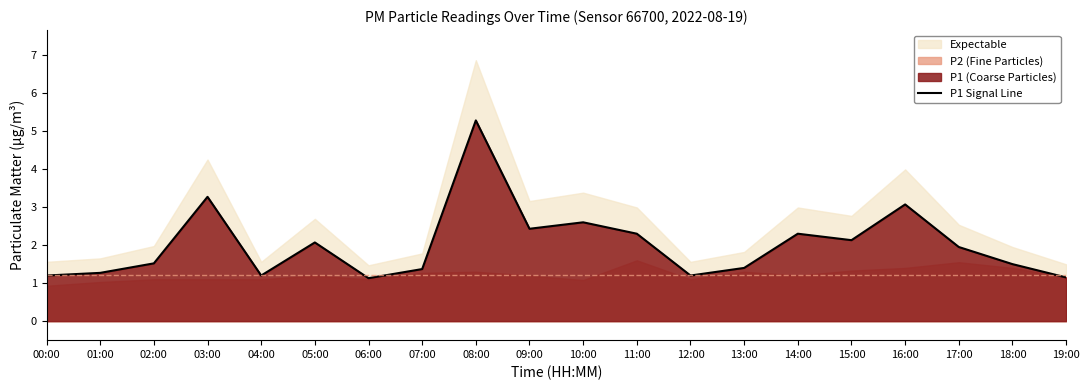

Reading left to right, extract all data points from this chart.

00:00=1.2	01:00=1.3	02:00=1.5	03:00=3.3	04:00=1.2	05:00=2.1	06:00=1.1	07:00=1.4	08:00=5.3	09:00=2.4	10:00=2.6	11:00=2.3	12:00=1.2	13:00=1.4	14:00=2.3	15:00=2.1	16:00=3.1	17:00=1.9	18:00=1.5	19:00=1.1